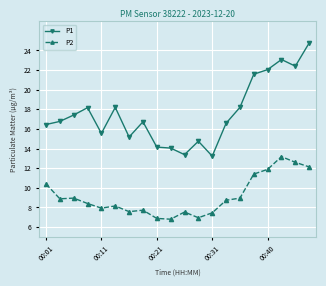

What is the difference between the maximum and minimum values in the P1 series?

11.5